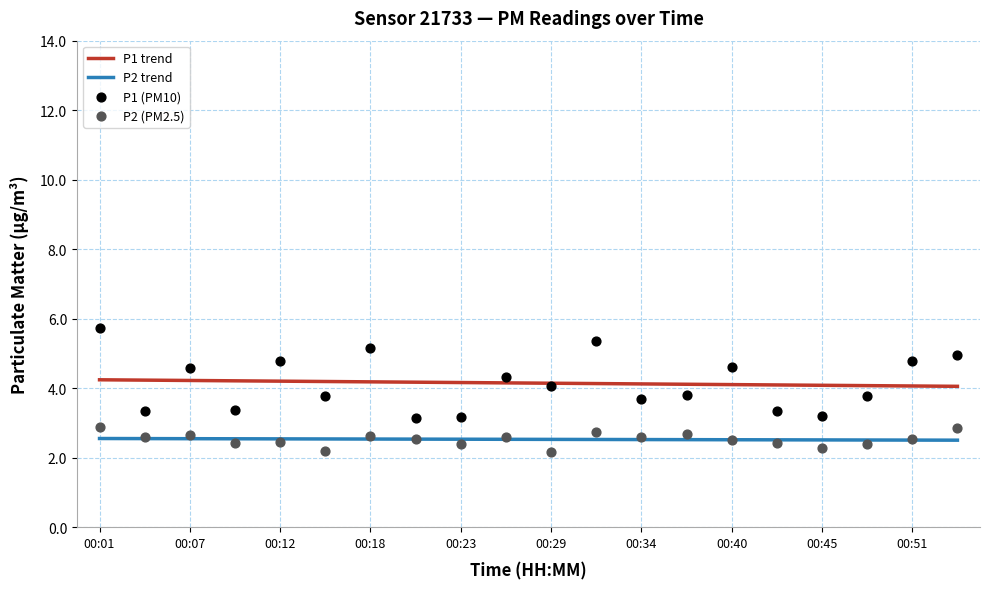

Which series has the largest total across all categories?

P1 (PM10)